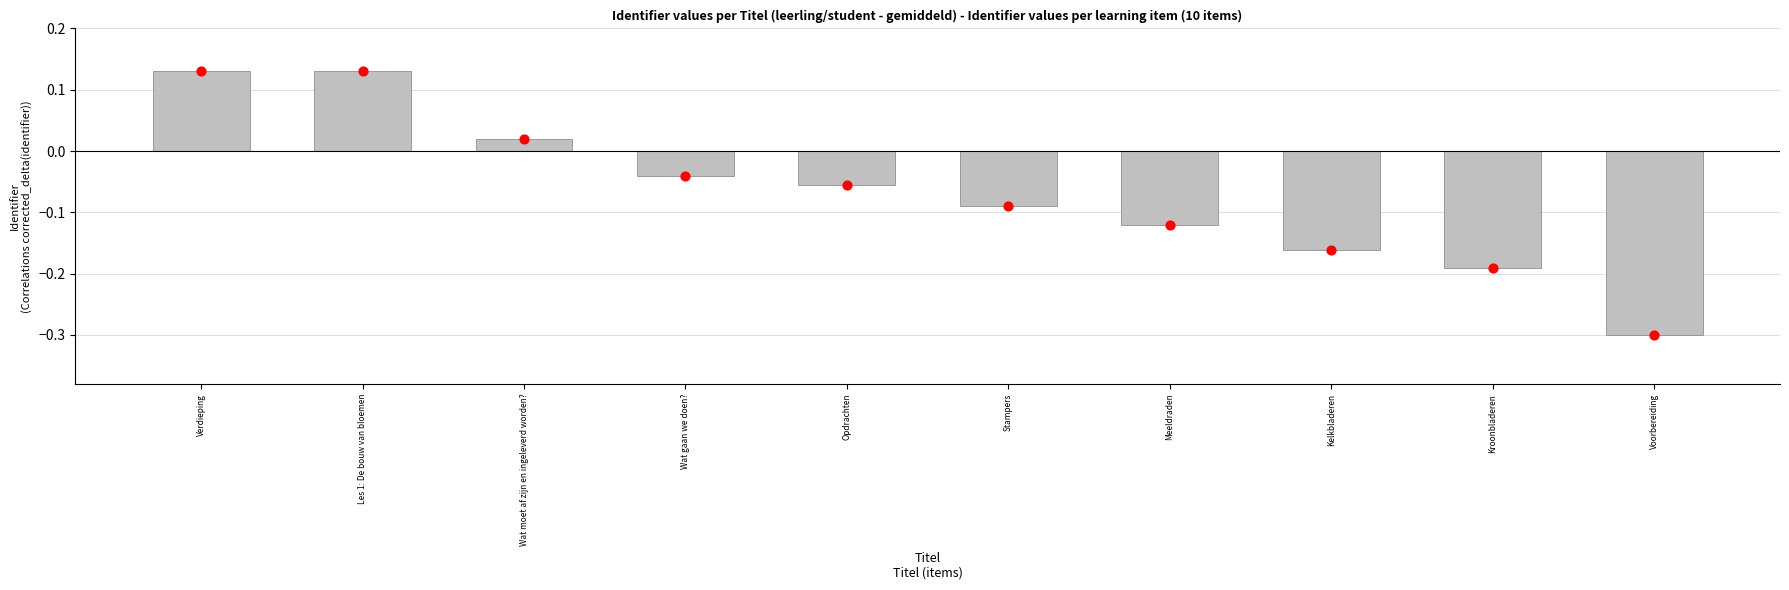

What is the change in value from Verdieping to Kroonbladeren?

-0.3